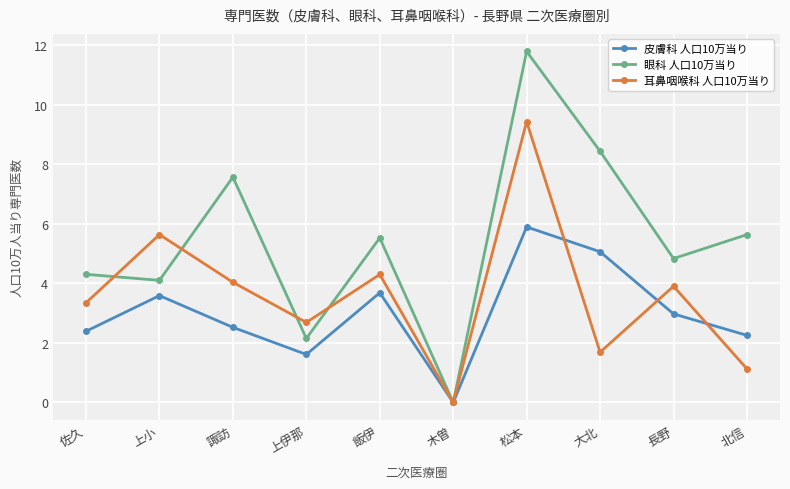

How many values in the 皮膚科 人口10万当り series exceed 2?

8